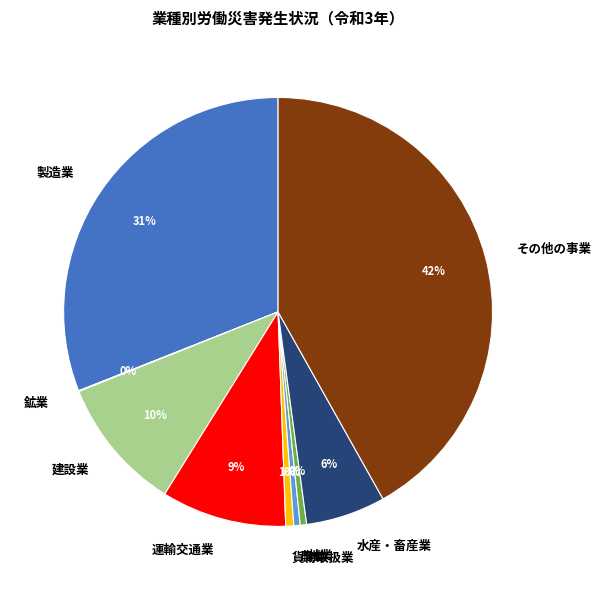

True or false: その他の事業 accounts for 53% of the total.

False